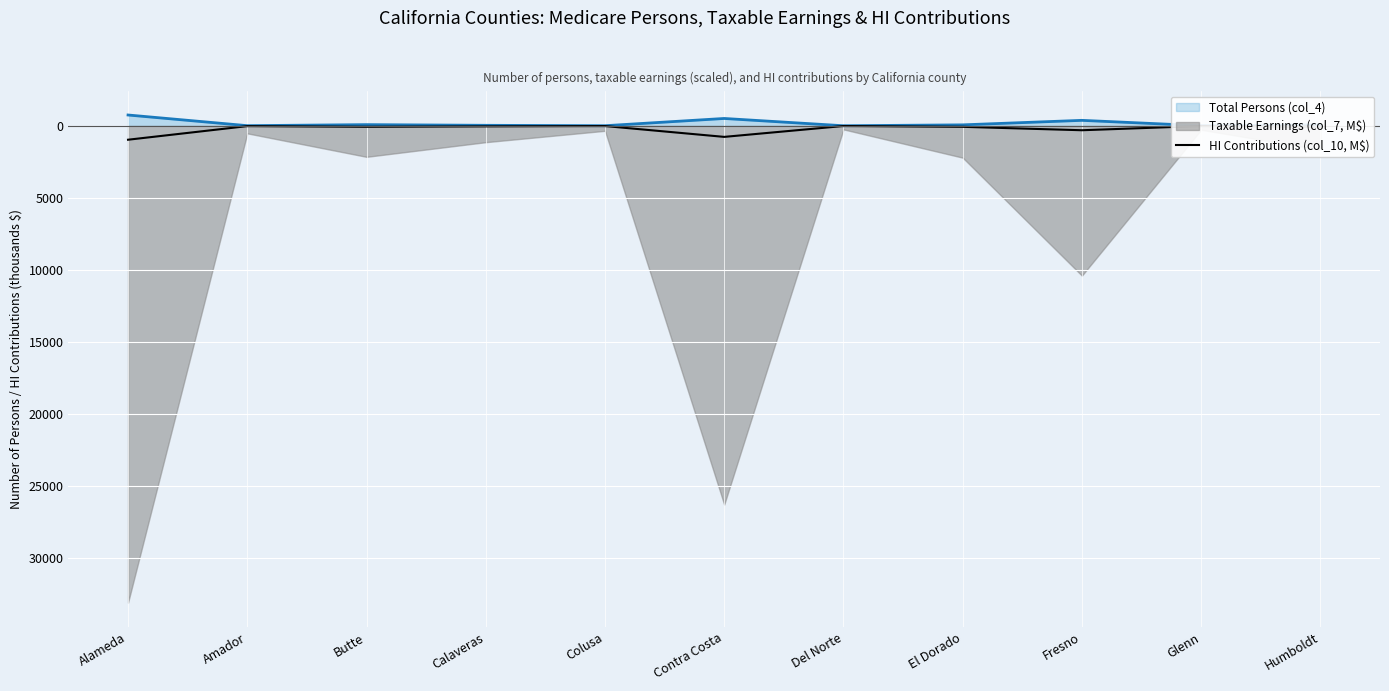

Count the number of categories in the chart.

11